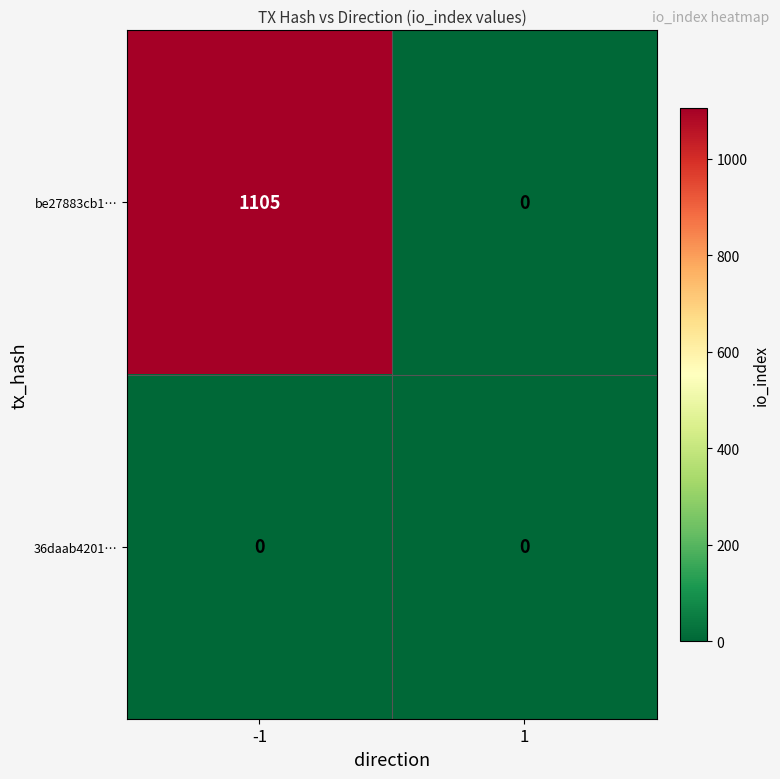

At how many categories does at least one series exceed 60?

1